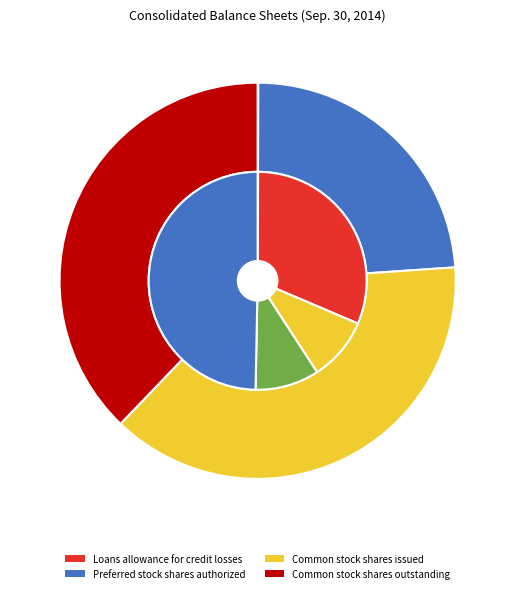

Which category has the biggest portion of the pie?

Common stock shares issued